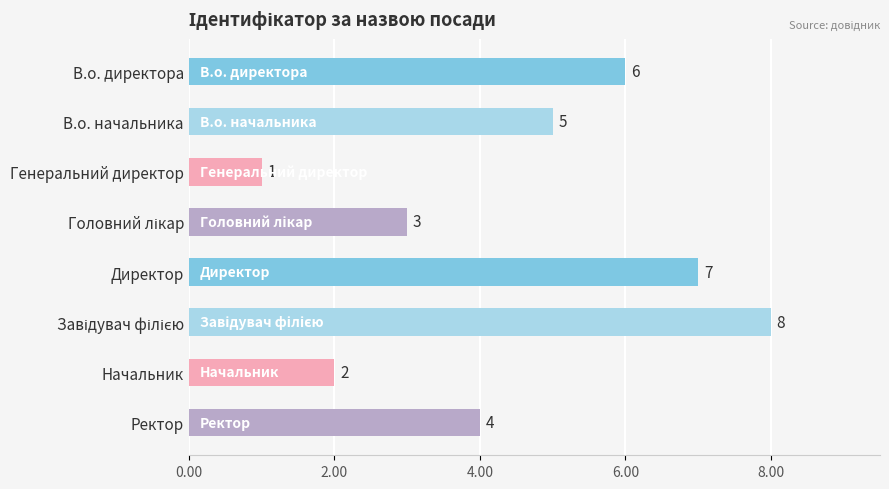

What is the minimum value shown in the chart?

1